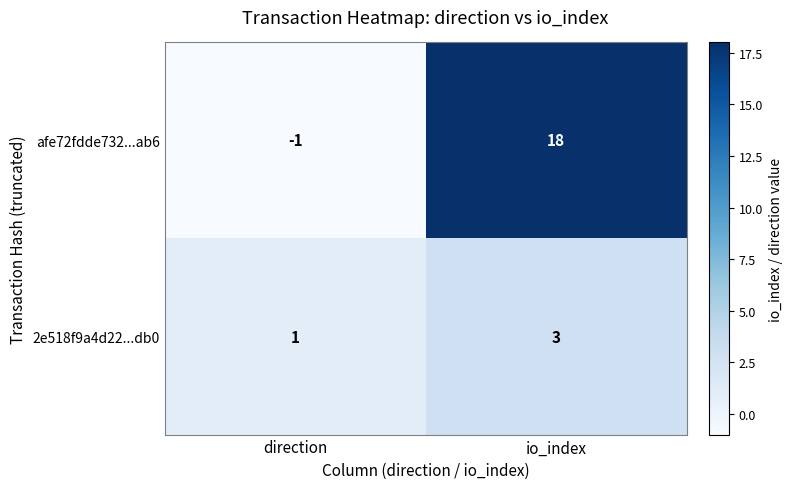

How many data points does each series have?

2